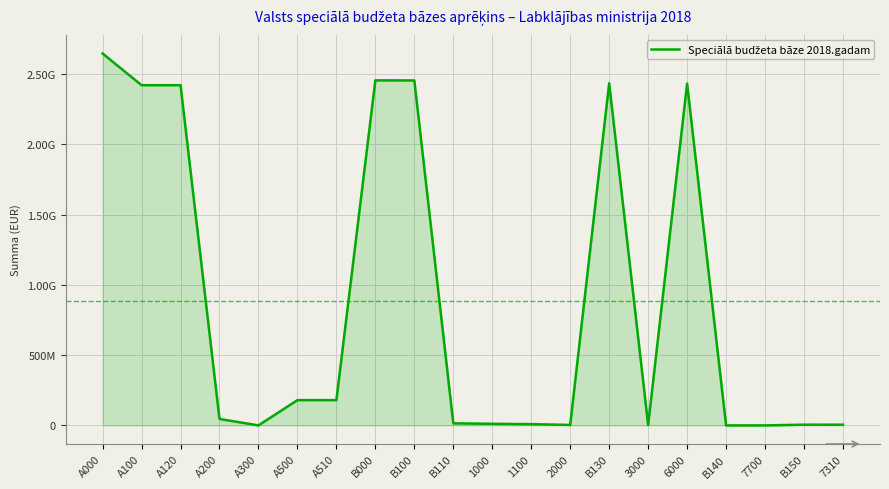

Does the chart have visible grid lines?

Yes